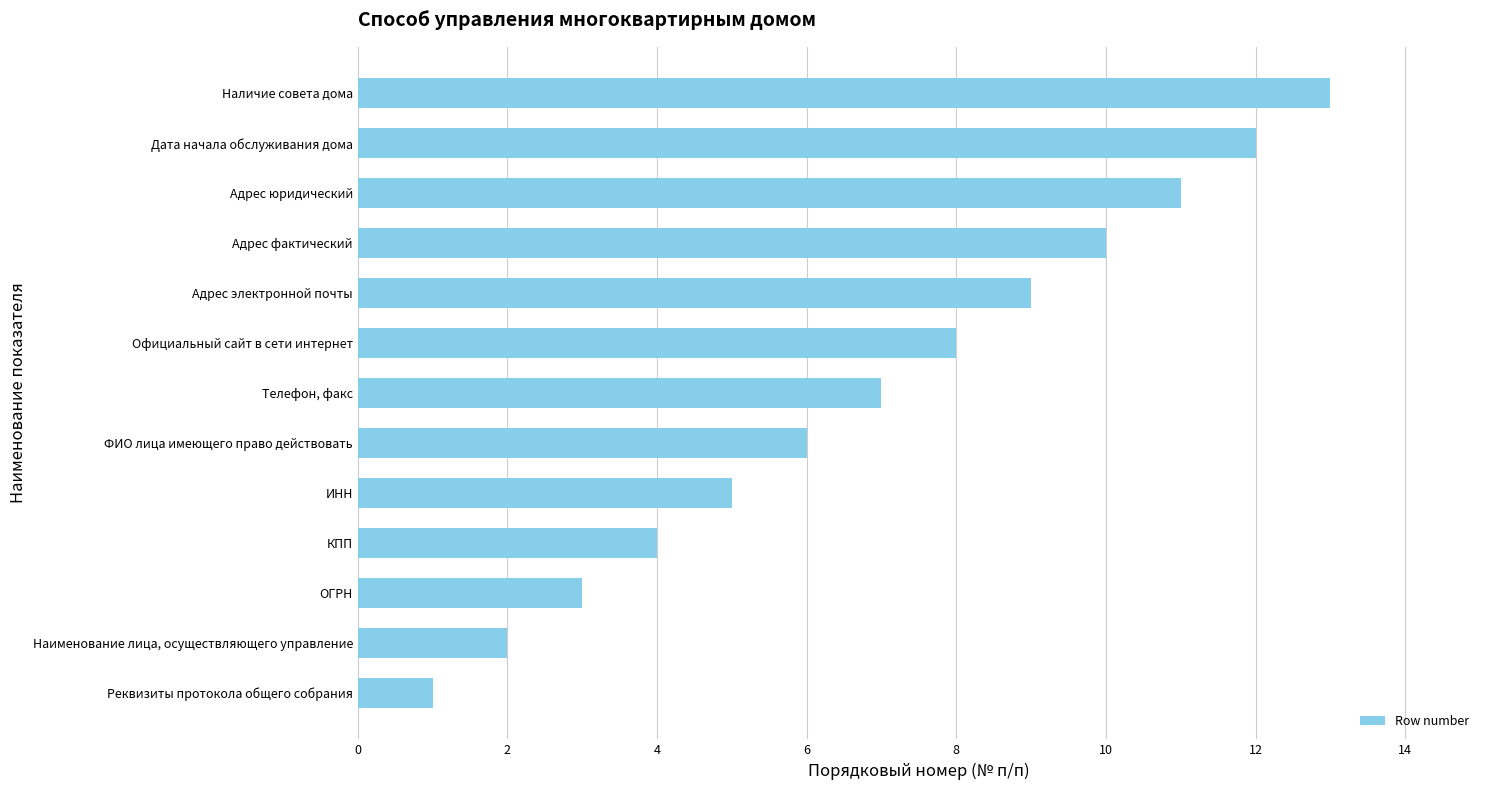

Does the chart contain any negative values?

No